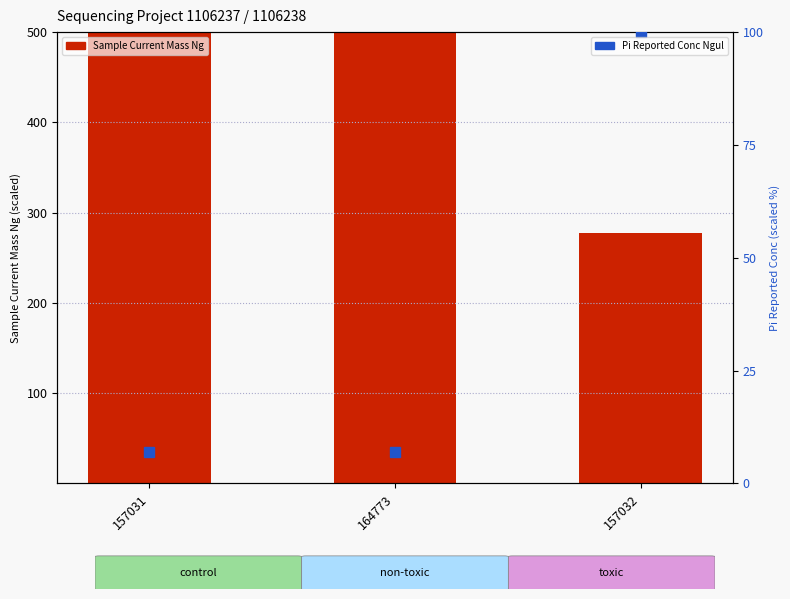

What is the total value across all series at 157031?

506.9